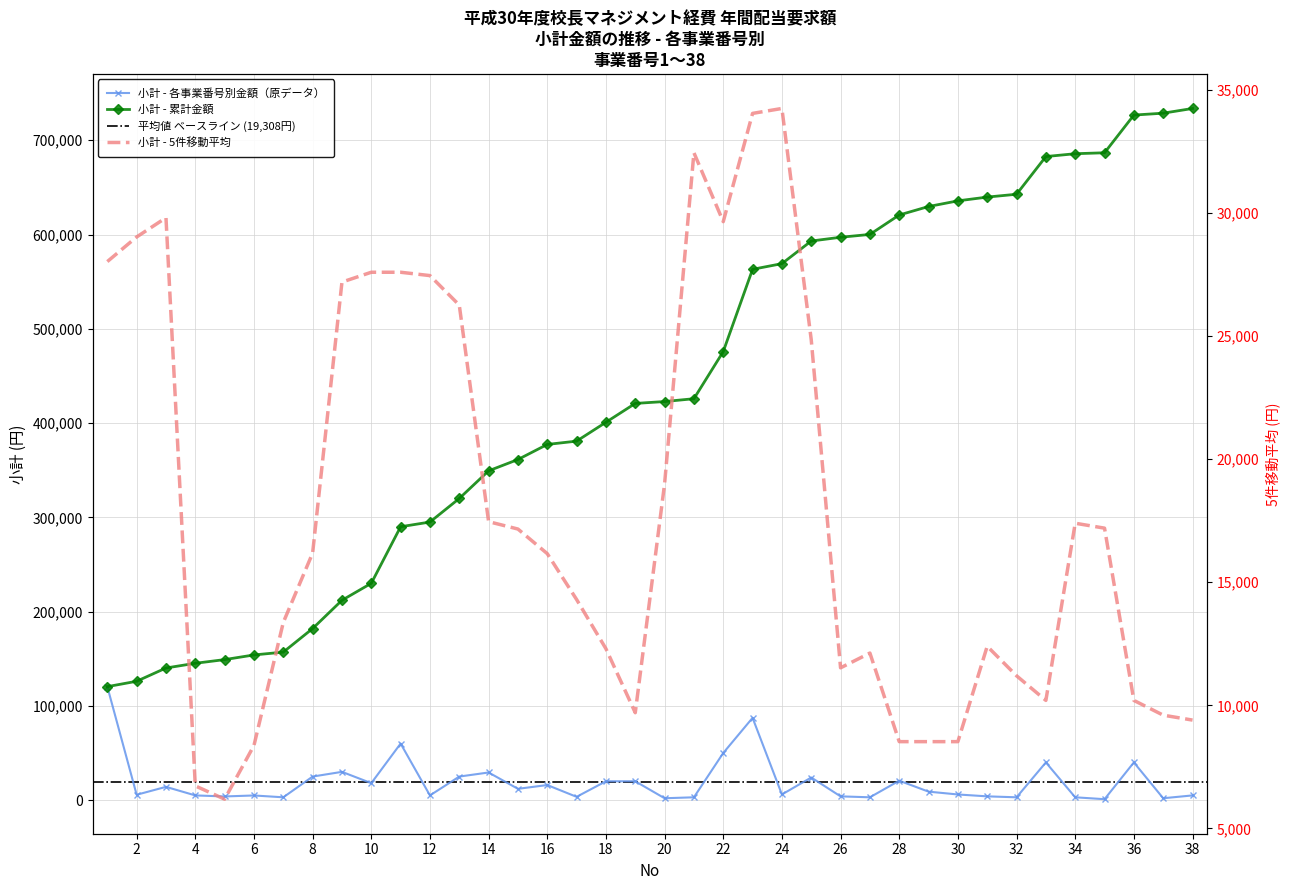

At which category does the data reach its first local peak?

3